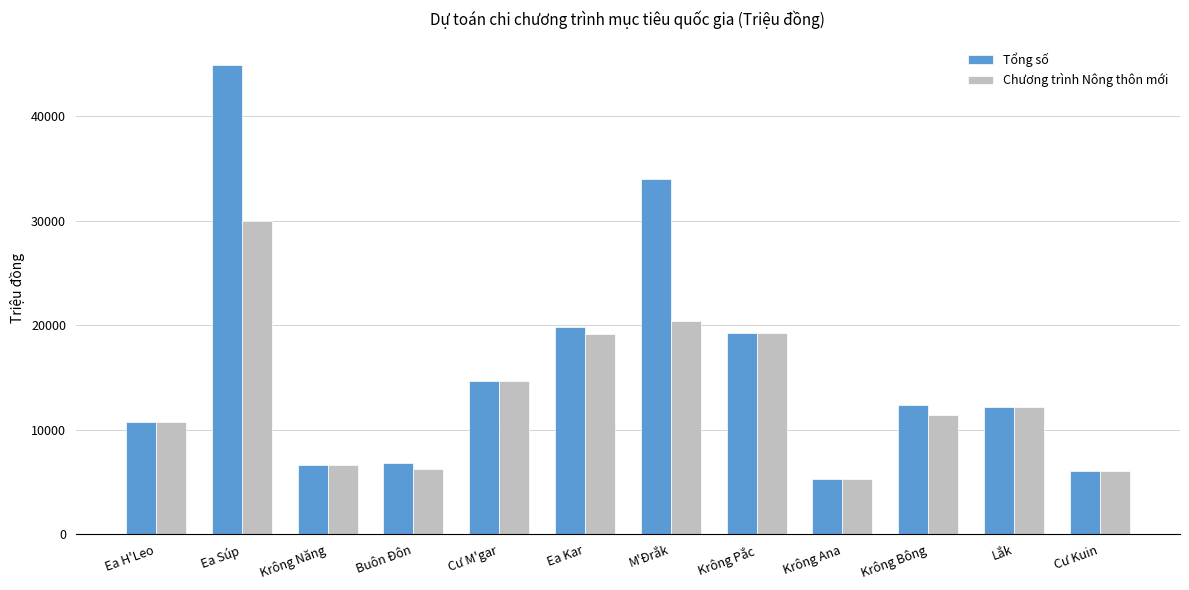

The Tổng số series shows 9698 at Ea Kar. True or false?

False